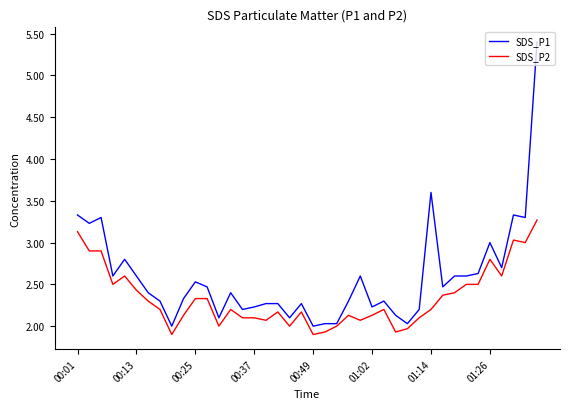

What is the minimum value for SDS_P2?

1.9